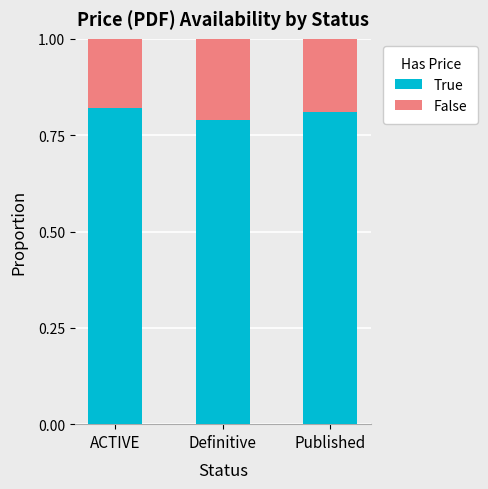

Which category has the lowest value in the True series?

Definitive